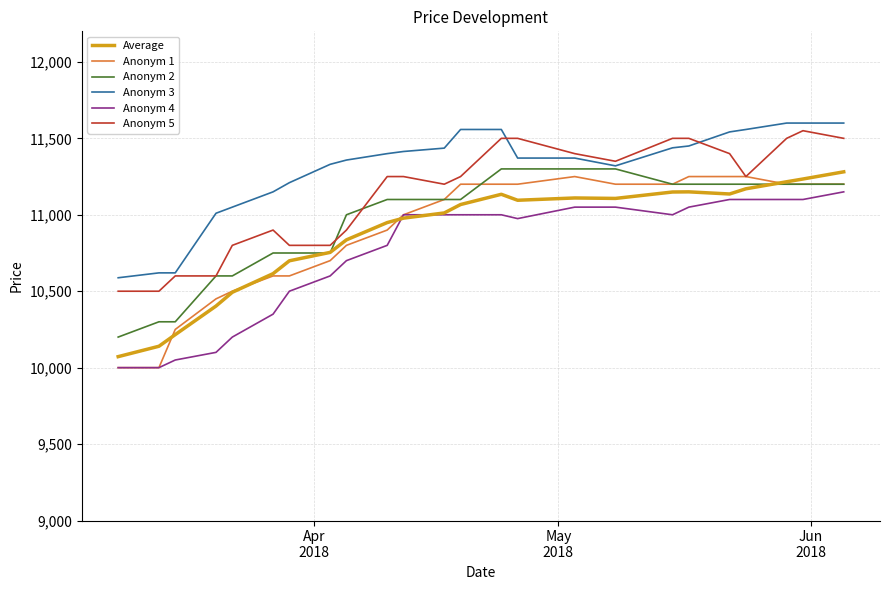

Which series has the largest total across all categories?

Anonym 3